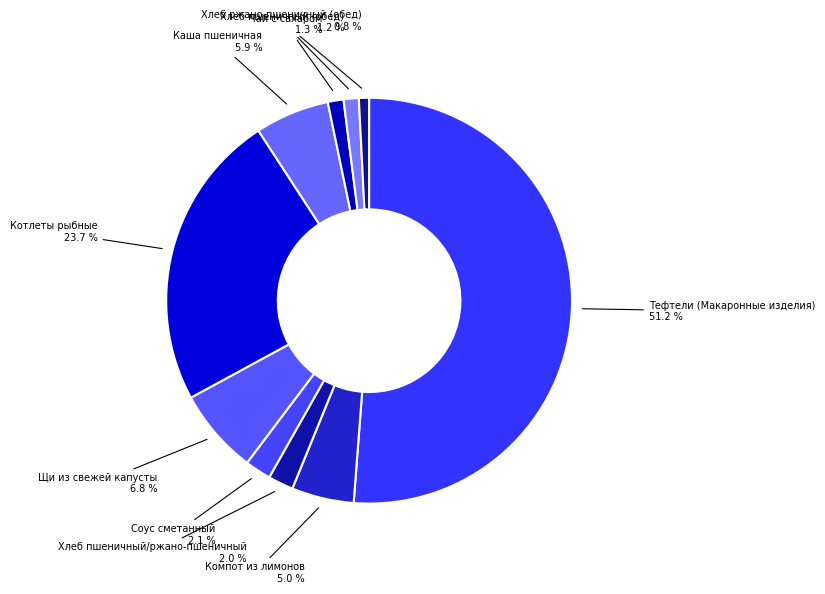

Rank the categories by value from highest to lowest.

Тефтели (Макаронные изделия), Котлеты рыбные, Щи из свежей капусты, Каша пшеничная, Компот из лимонов, Соус сметанный, Хлеб пшеничный/ржано-пшеничный, Чай с сахаром, Хлеб пшеничный (обед), Хлеб ржано-пшеничный (обед)